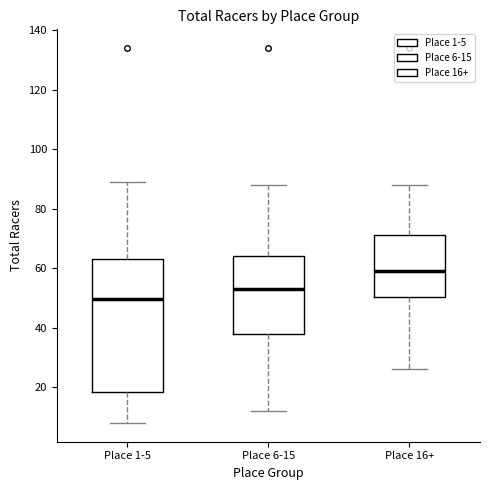

Which box has the highest median line?

Place 16+